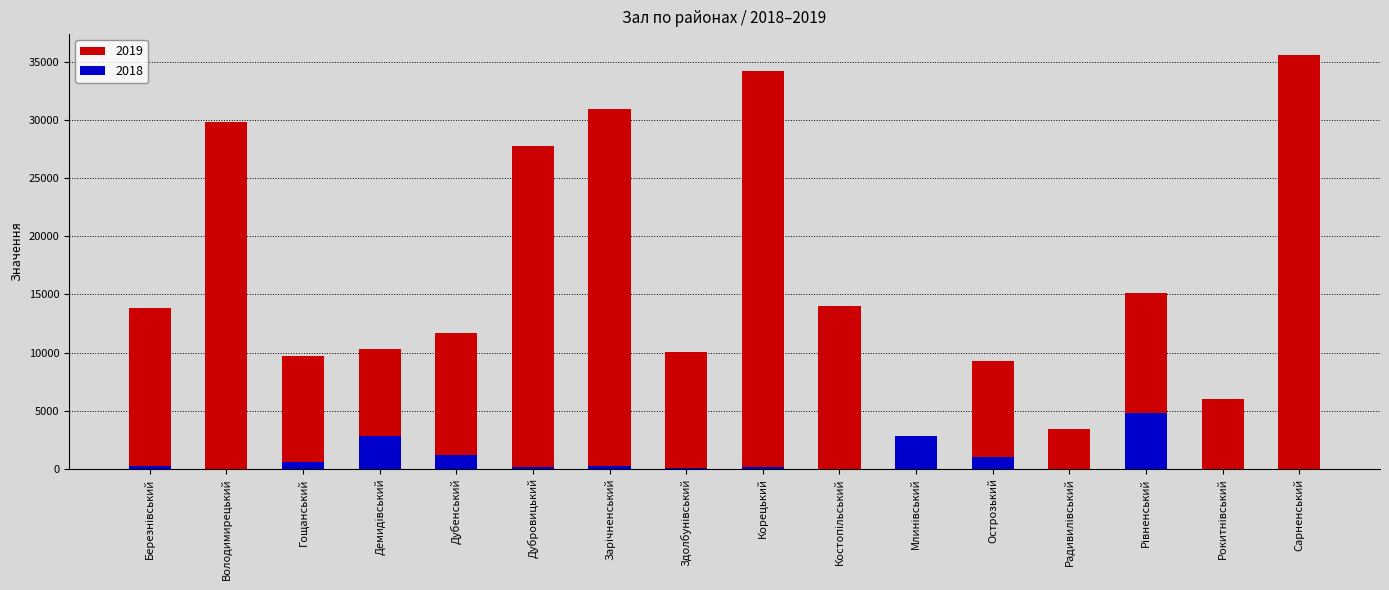

At which label is 2019 closest to 18199?

Рівненський